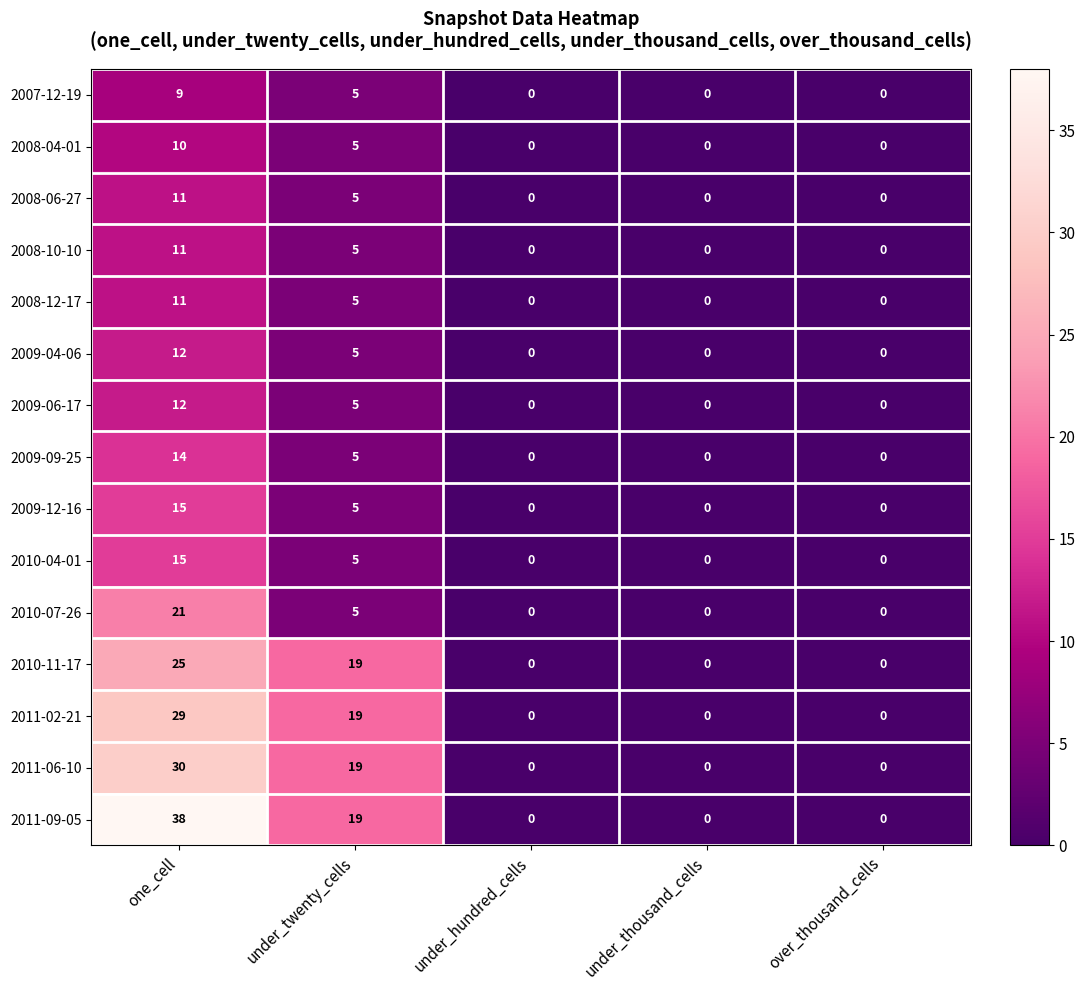

Which series has the largest range (max minus min)?

2011-09-05